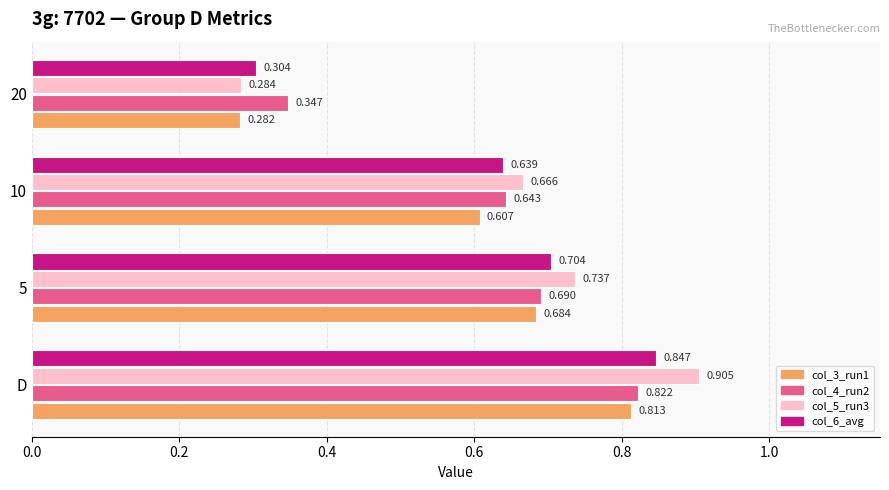

Is the value of col_6_avg at 10 greater than the value of col_5_run3 at 10?

No